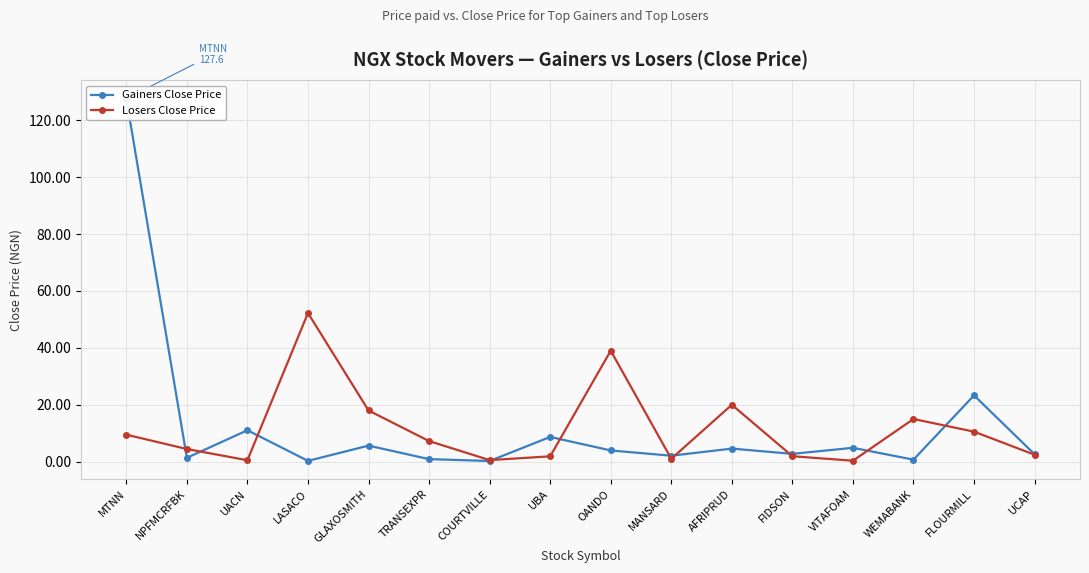

After their last crossing, which series has the higher values: Gainers Close Price or Losers Close Price?

Gainers Close Price